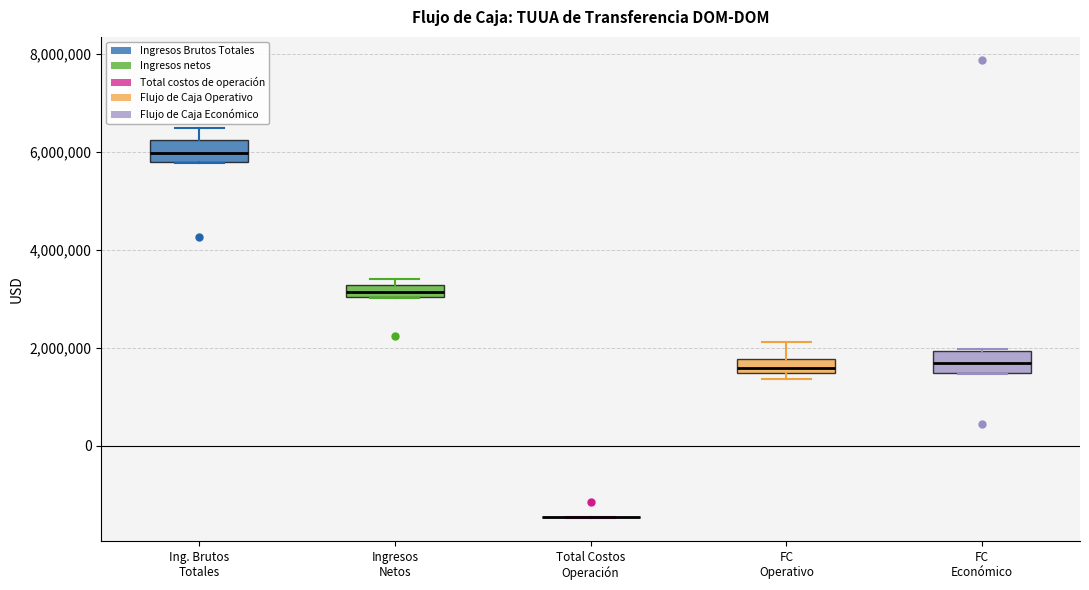

Where is the lower edge of the box for Ingresos Netos on the y-axis? The values are not printed on the chart, so give them approximately, as read against the axis.

3000000